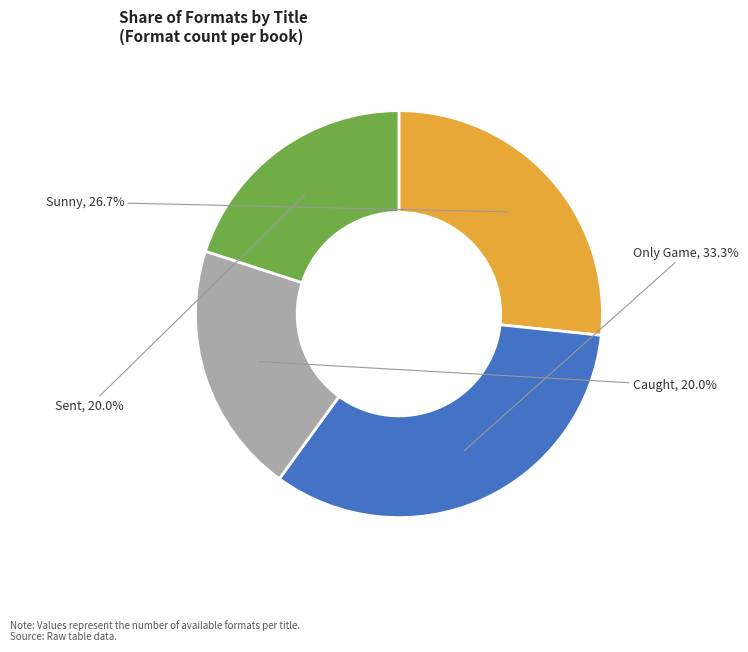

To the nearest percent, what percentage of the pie is Sent?

20%